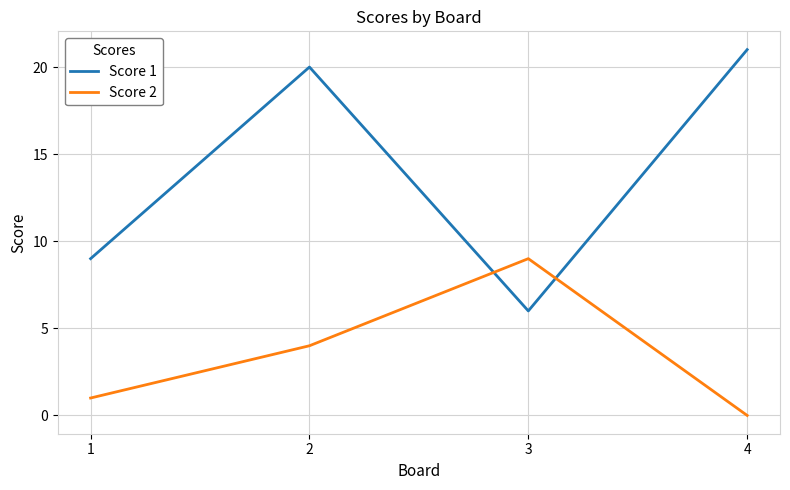

How many values in the Score 2 series are below 4?

2